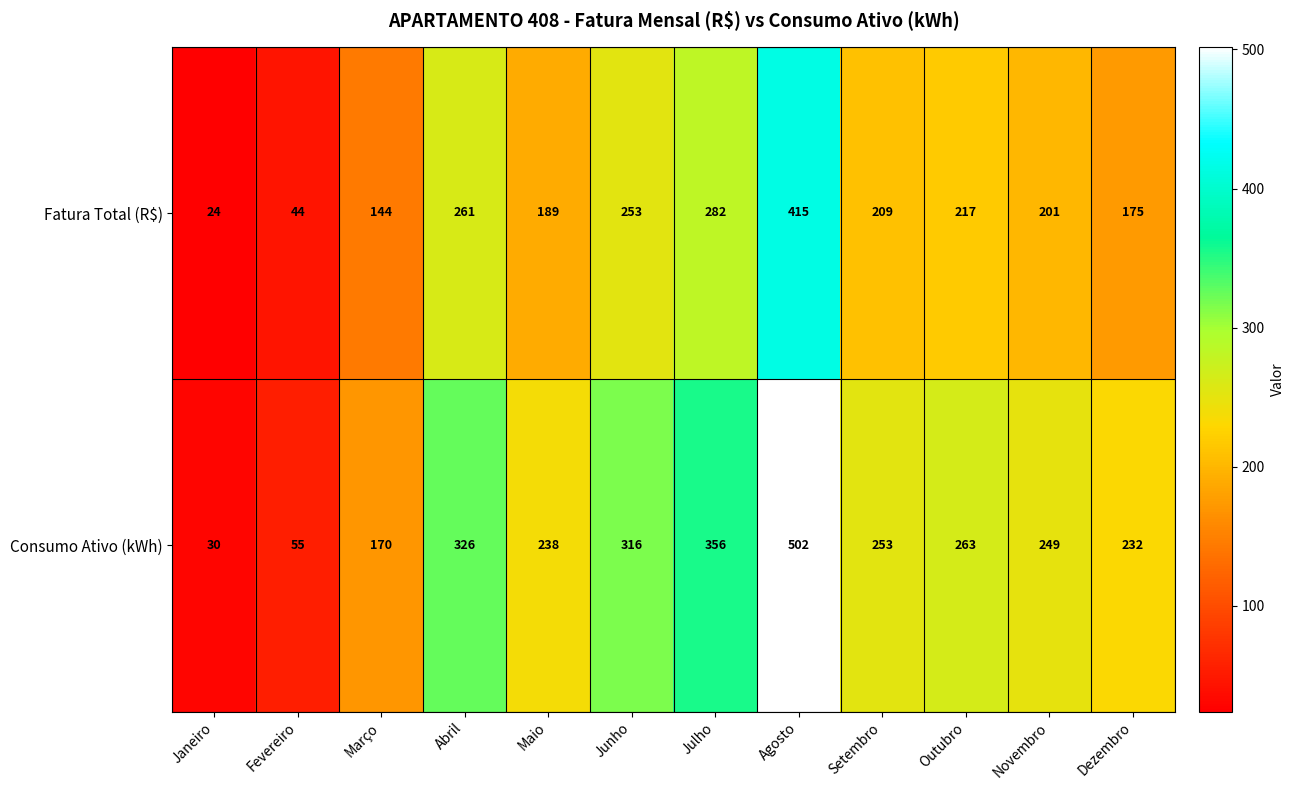

The Consumo Ativo (kWh) series shows 502 at Agosto. True or false?

True